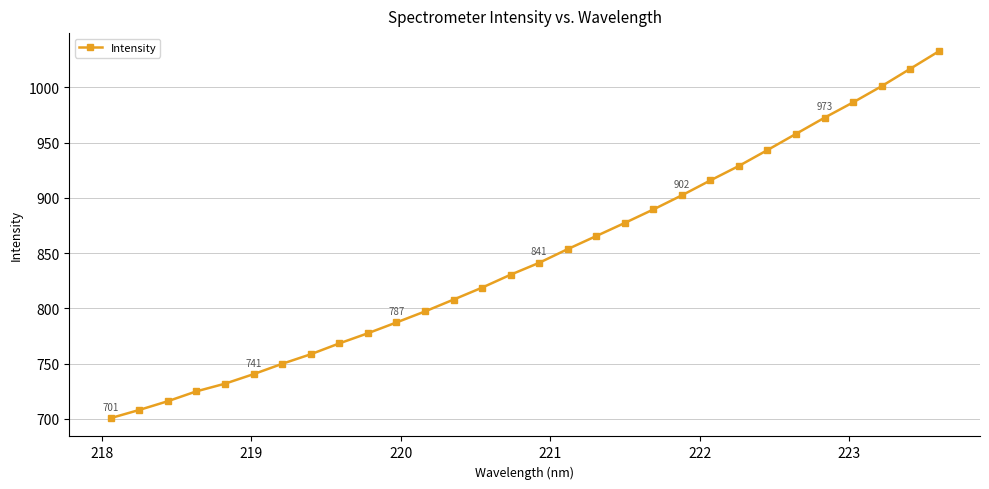

Is this an area chart (filled region under the line)?

No